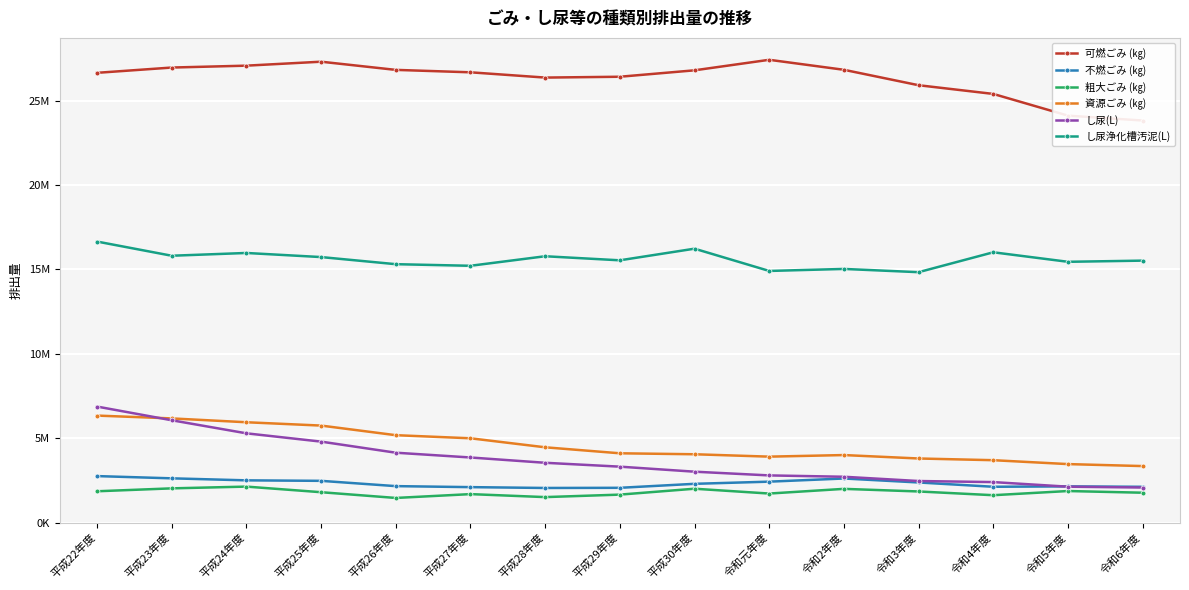

The 資源ごみ (㎏) series shows 6326703 at 令和3年度. True or false?

False